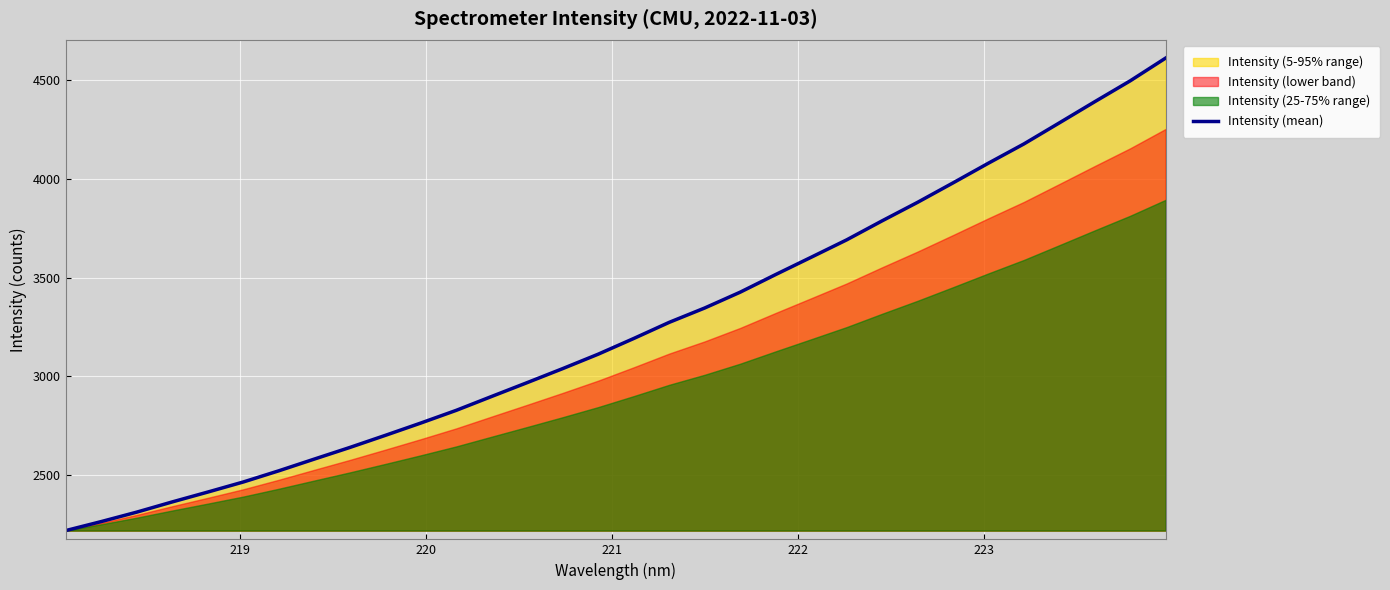

Count the number of categories in the chart.

32